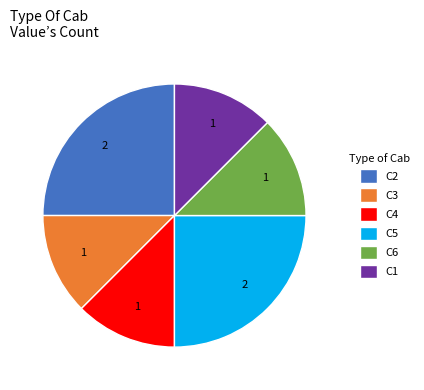

True or false: C4 accounts for 3% of the total.

False